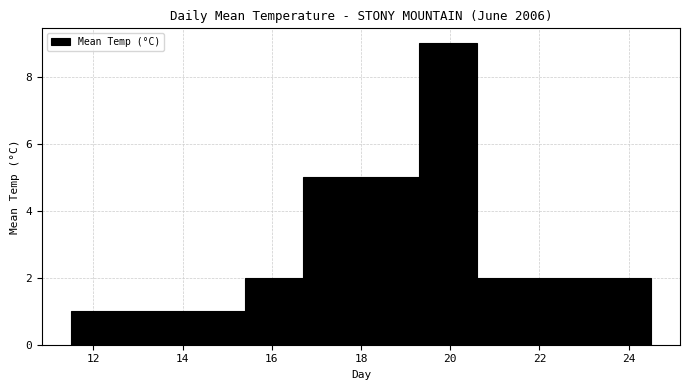

Reading left to right, transcribe this chart: for each bar, give the range it covers on the x-axis and its height. Neither the bar edges nor the heights are printed on the chart, so give them approximately, as read against the axes.

11.5 to 12.8: 1
12.8 to 14.1: 1
14.1 to 15.4: 1
15.4 to 16.7: 2
16.7 to 18.0: 5
18.0 to 19.3: 5
19.3 to 20.6: 9
20.6 to 21.9: 2
21.9 to 23.2: 2
23.2 to 24.5: 2